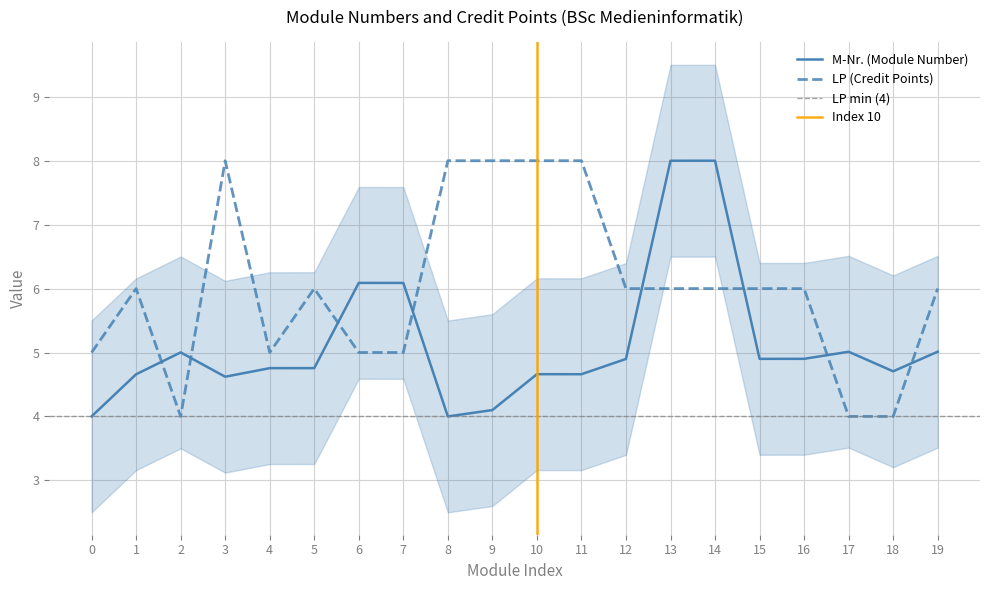

Does the chart have visible grid lines?

Yes